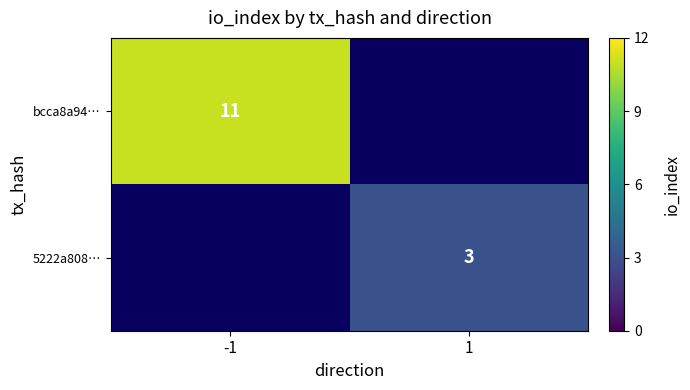

True or false: bcca8a94… has a value of 11 at -1.

True